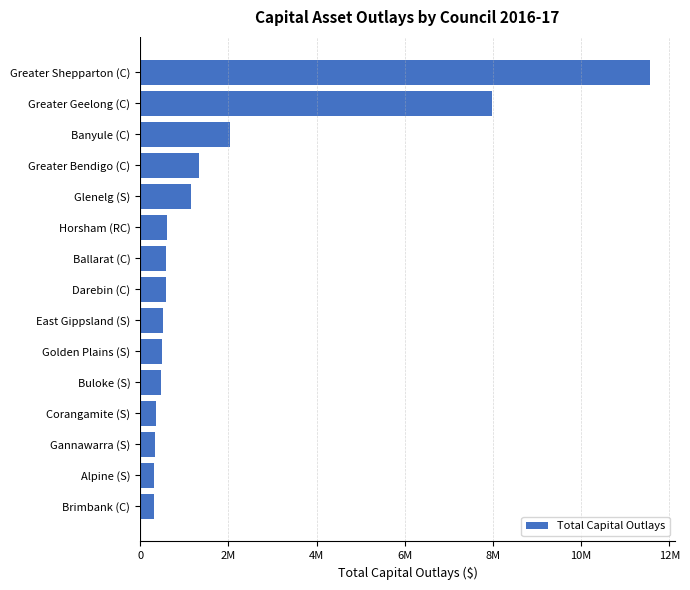

Are the bars horizontal?

Yes